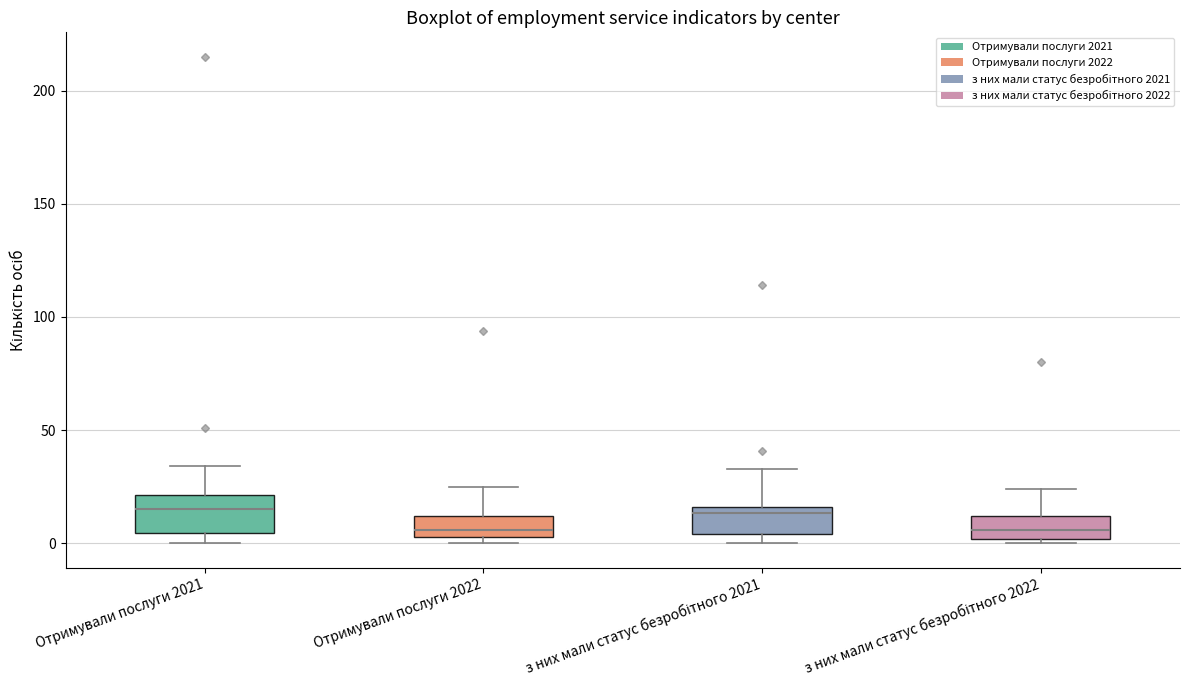

Where is the lower edge of the box for Отримували послуги 2021 on the y-axis? The values are not printed on the chart, so give them approximately, as read against the axis.

5